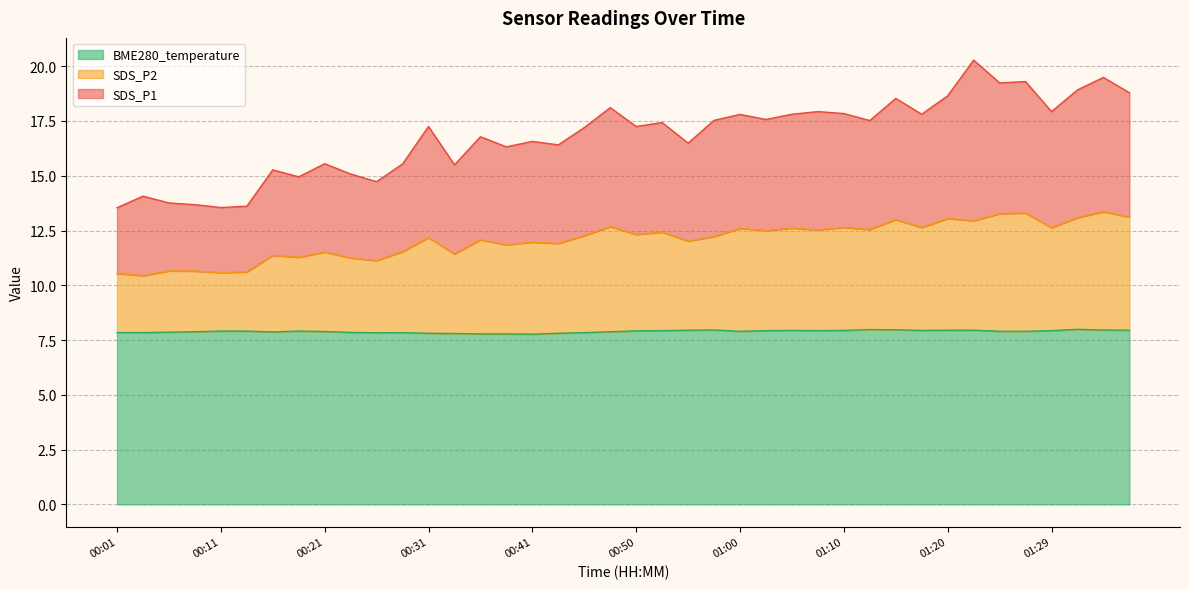

How many data points in SDS_P1 are above 17?

22